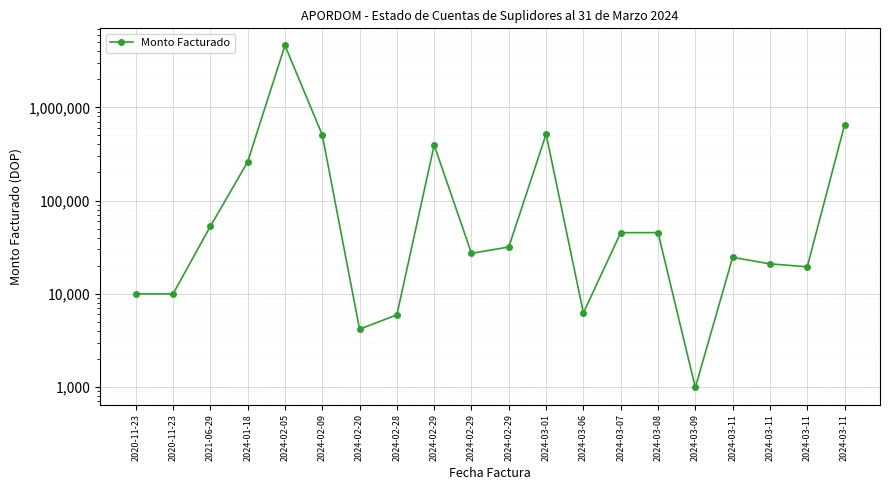

Is it true that the value at 2024-03-11 is 19470.0?

True